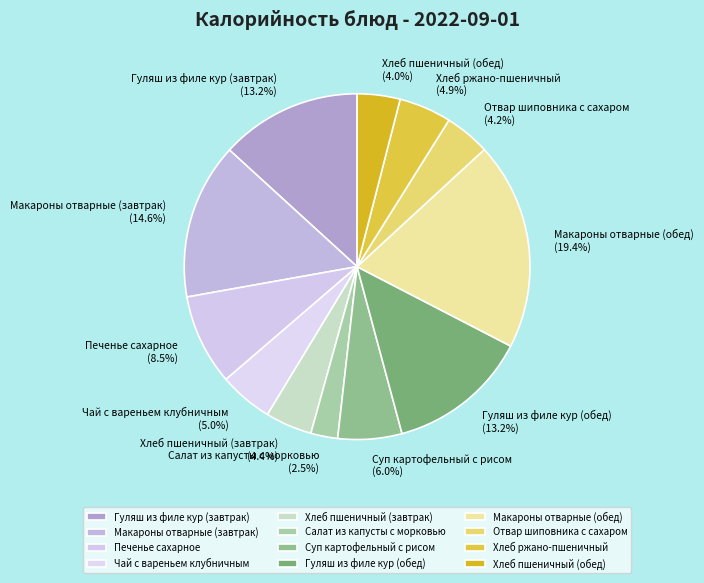

Which has a higher value, Салат из капусты с морковью or Суп картофельный с рисом?

Суп картофельный с рисом